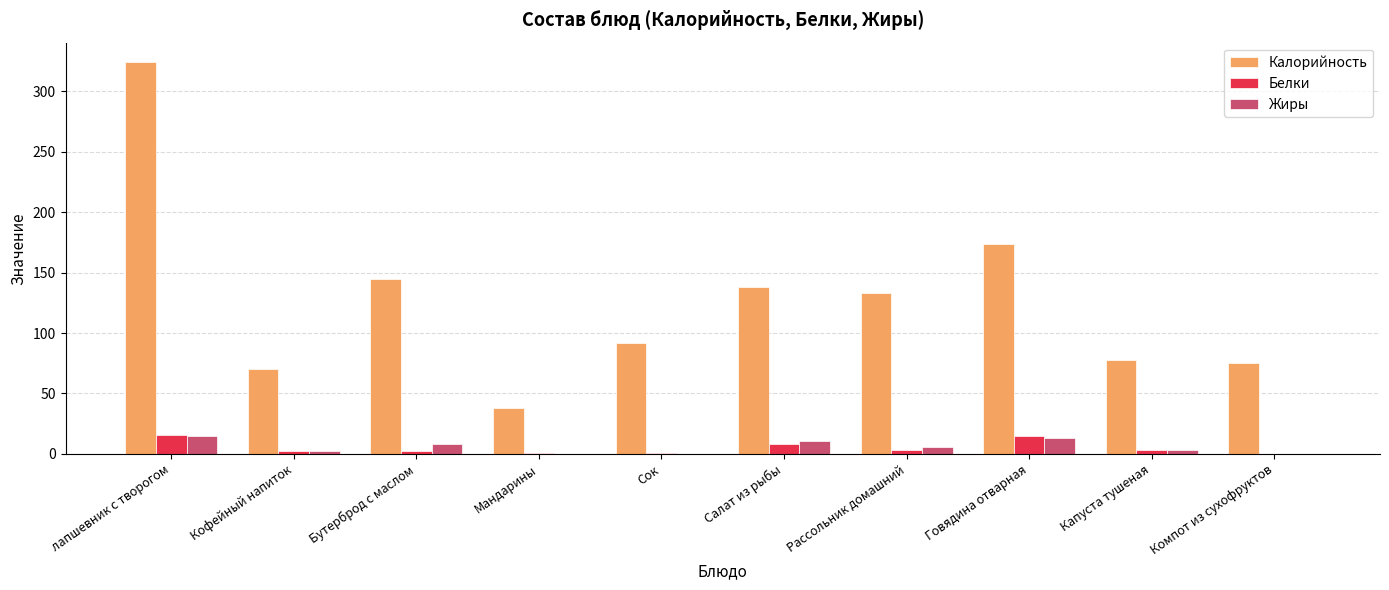

Is it true that Калорийность equals 52 at Салат из рыбы?

False